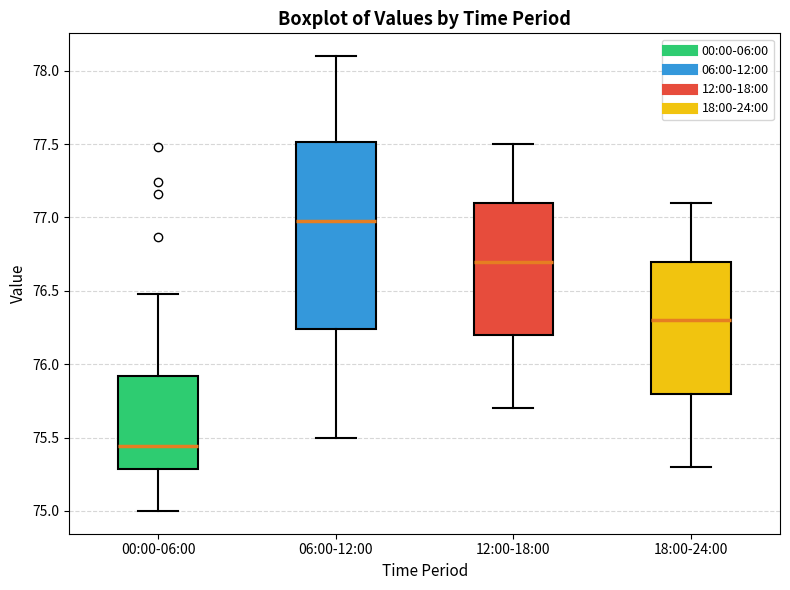

Where does the median line of the box for 18:00-24:00 sit on the y-axis? The values are not printed on the chart, so give them approximately, as read against the axis.

76.30